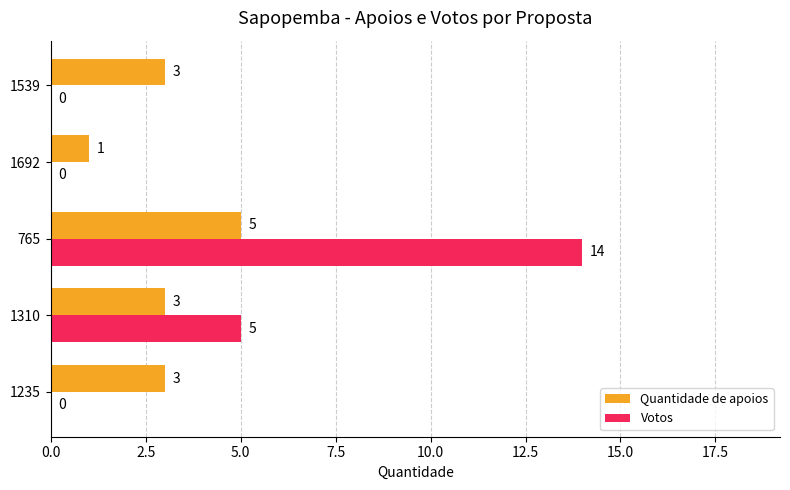

Between 1310 and 1539, which series saw the biggest shift?

Votos